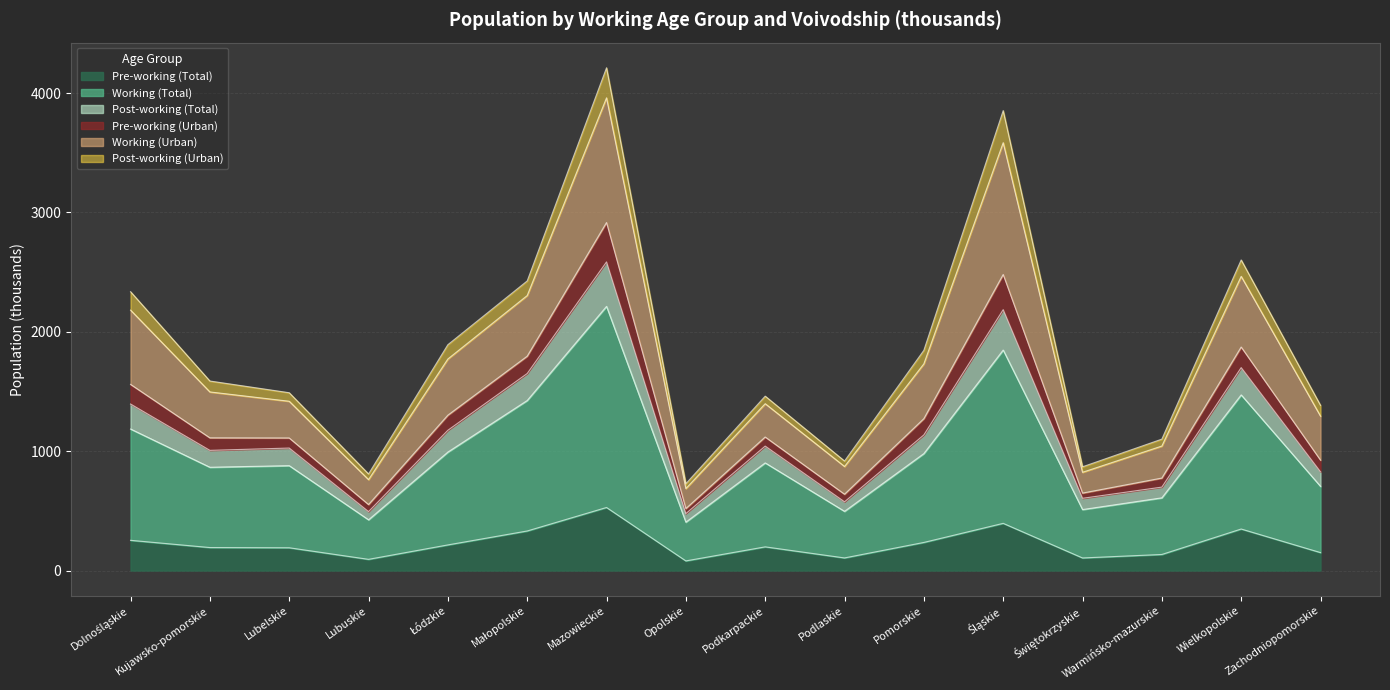

At which label does Pre-working (Total) reach its peak?

Mazowieckie